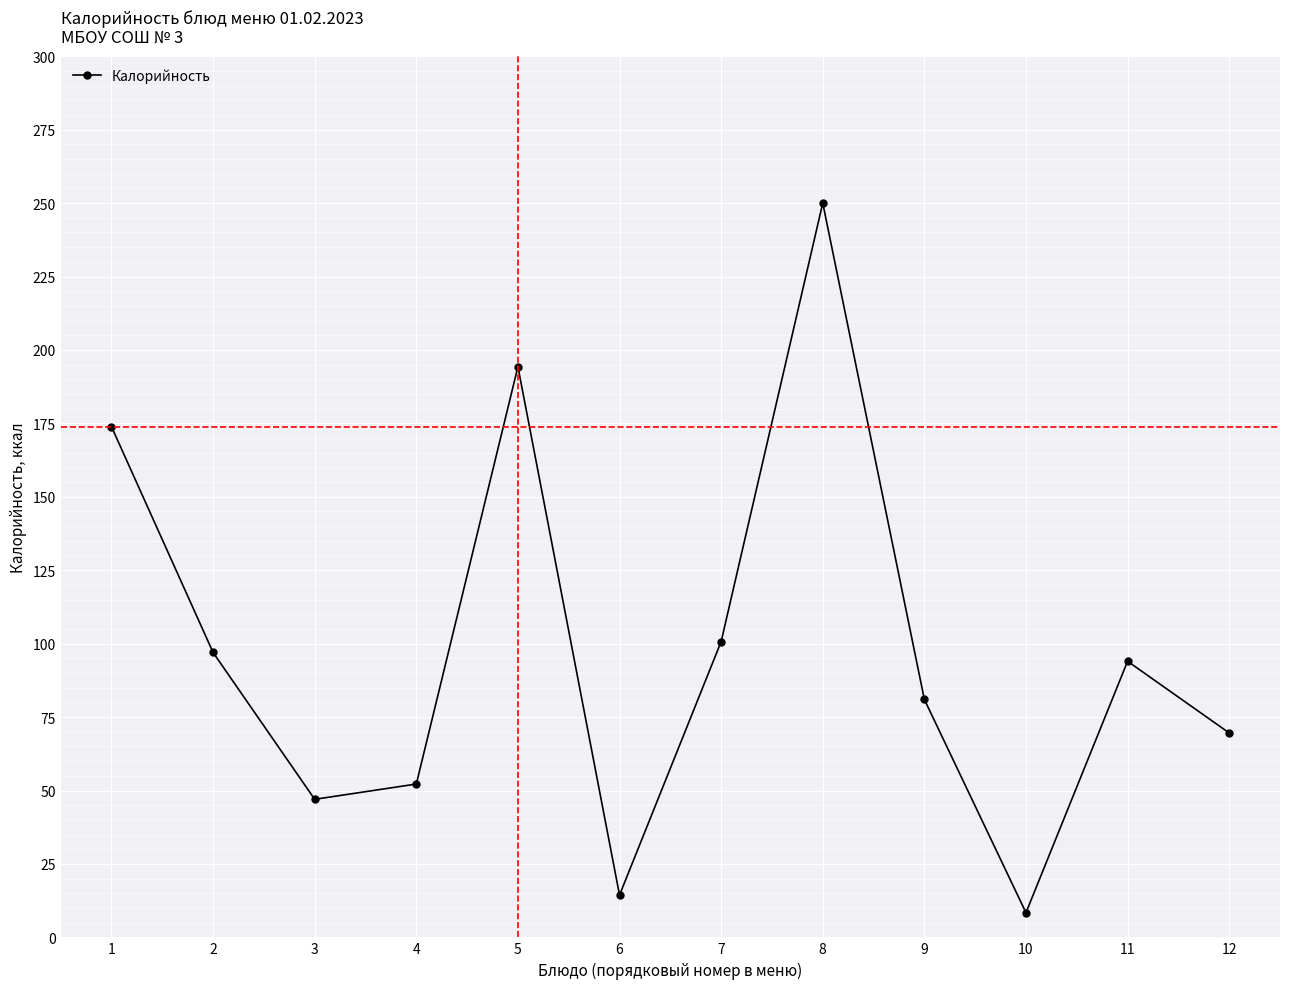

How many values are below 94?

6